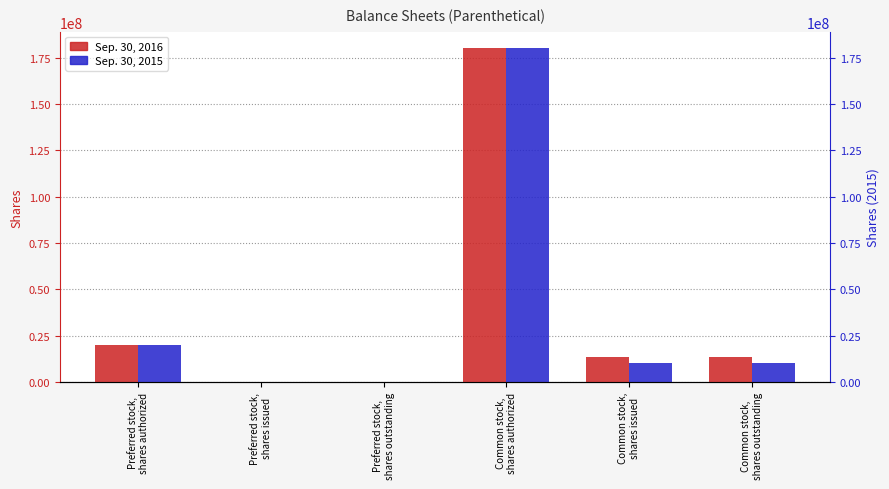

Where does the Sep. 30, 2015 series first go above 10000000?

Preferred stock,
shares authorized